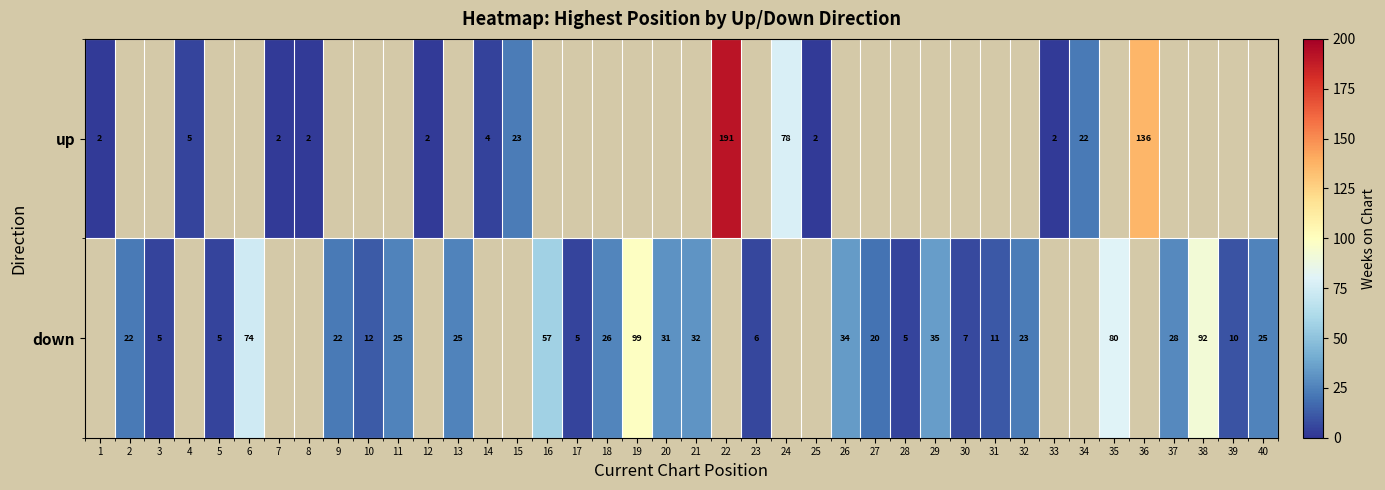

Which label corresponds to the largest value in the chart?

22